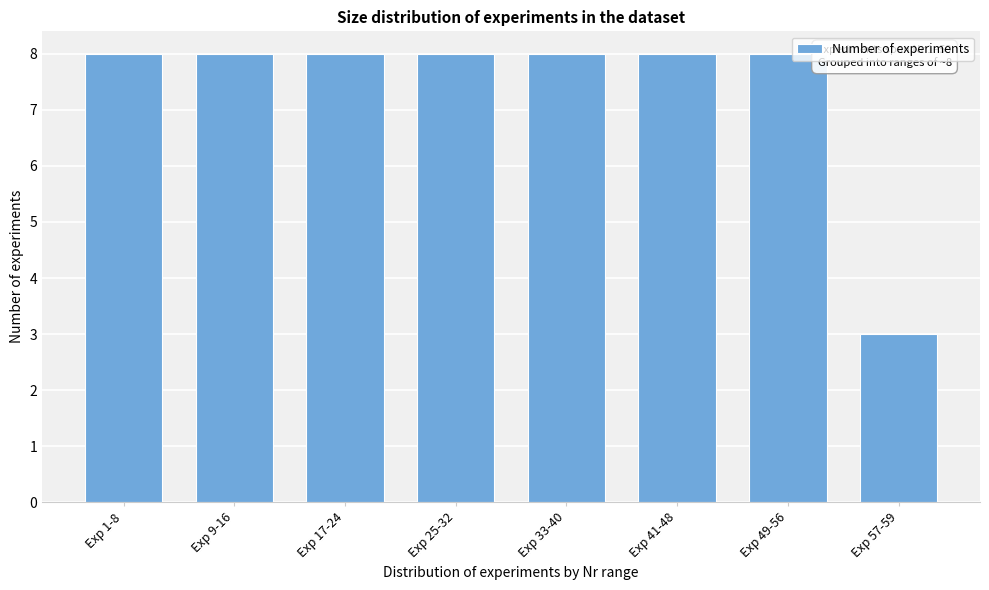

Reading right to left, what are all the values shown in this chart?

Exp 57-59=3	Exp 49-56=8	Exp 41-48=8	Exp 33-40=8	Exp 25-32=8	Exp 17-24=8	Exp 9-16=8	Exp 1-8=8